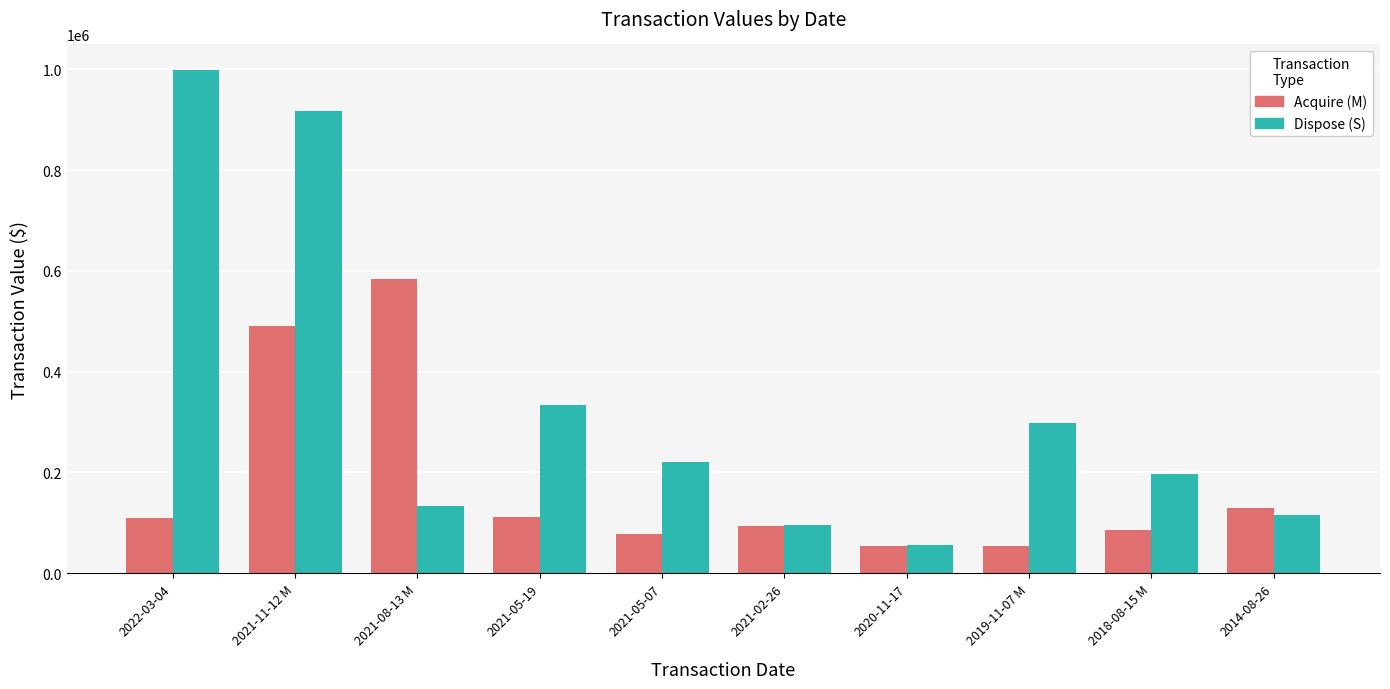

What is the label of the 4th bar from the right?

2020-11-17